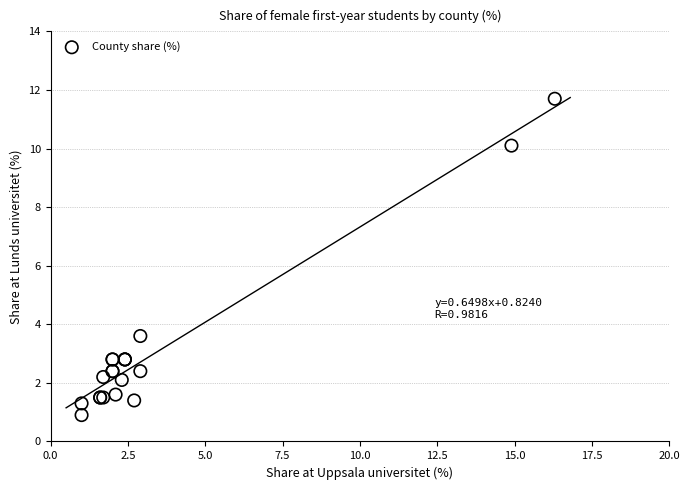

What Y value in the scatter plot is closest to 6?

3.6